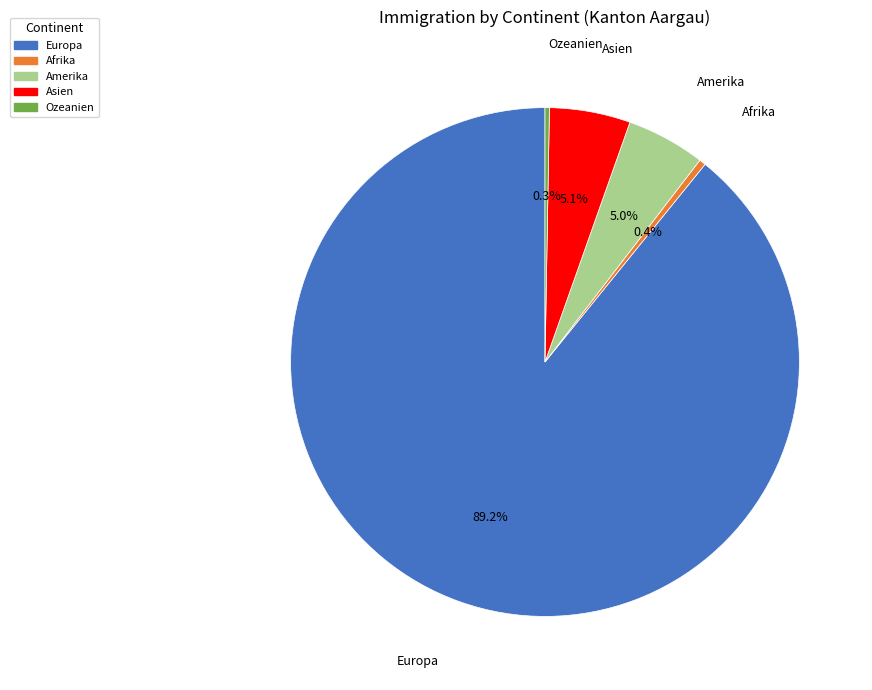

Does Europa represent more than half of the total?

Yes